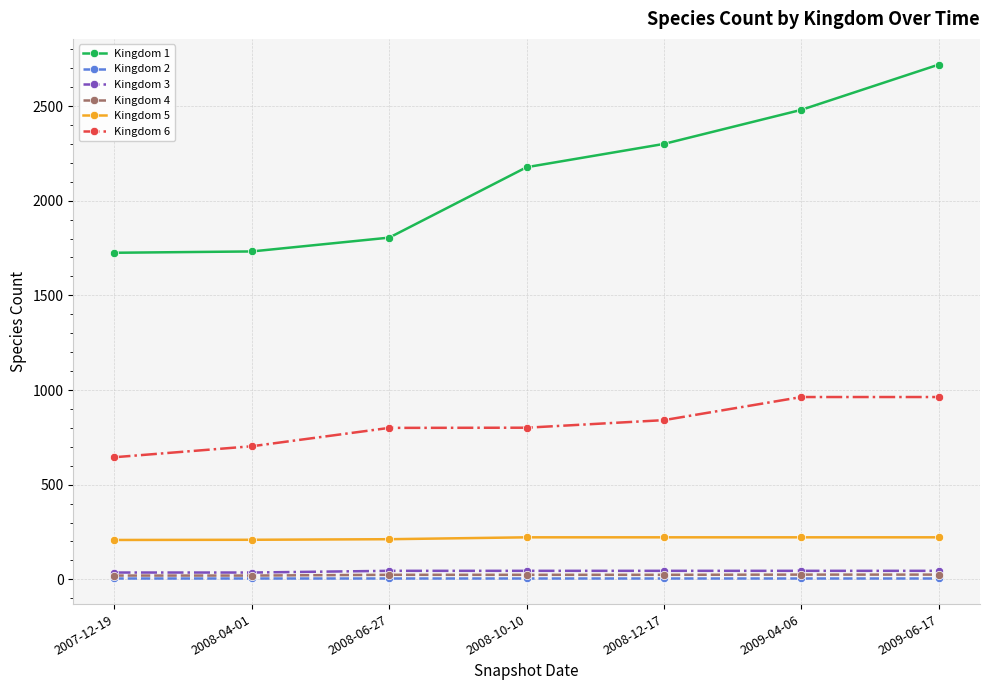

What is the average value of the Kingdom 3 series?

42